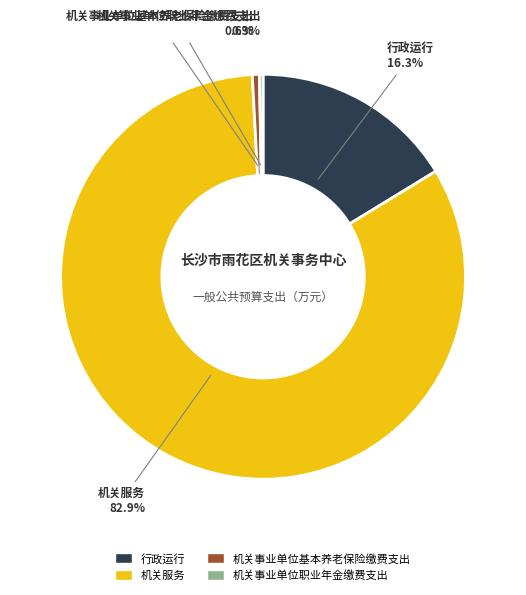

Combined, what portion of the pie is 机关服务 and 机关事业单位基本养老保险缴费支出?

83.4%